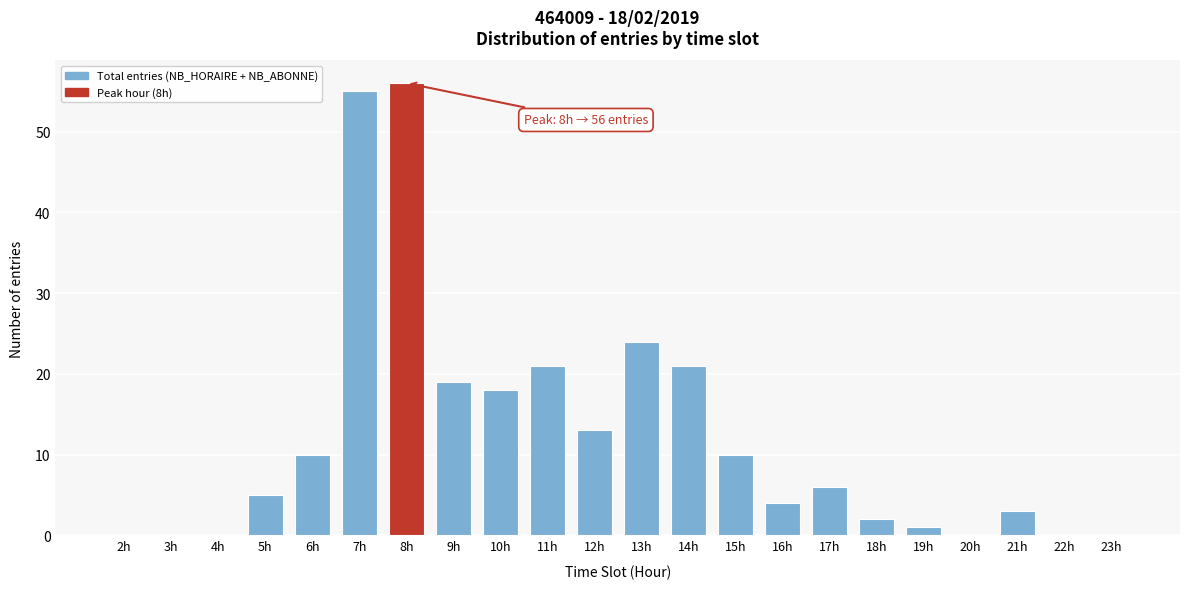

Reading left to right, what are all the values shown in this chart?

2h=0	3h=0	4h=0	5h=5	6h=10	7h=55	8h=56	9h=19	10h=18	11h=21	12h=13	13h=24	14h=21	15h=10	16h=4	17h=6	18h=2	19h=1	20h=0	21h=3	22h=0	23h=0